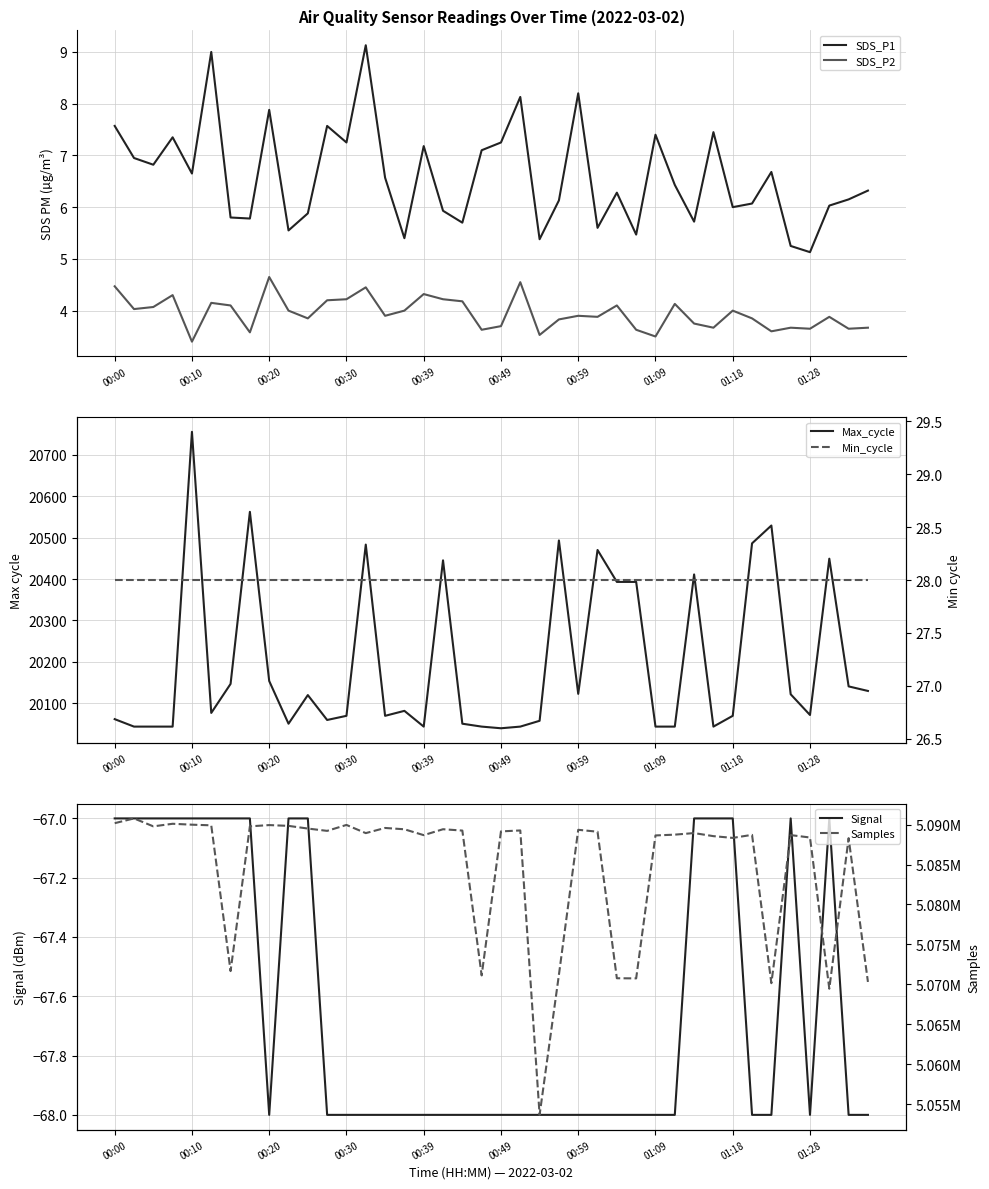

What is the difference between the highest and lowest values at 22?

5053712.0